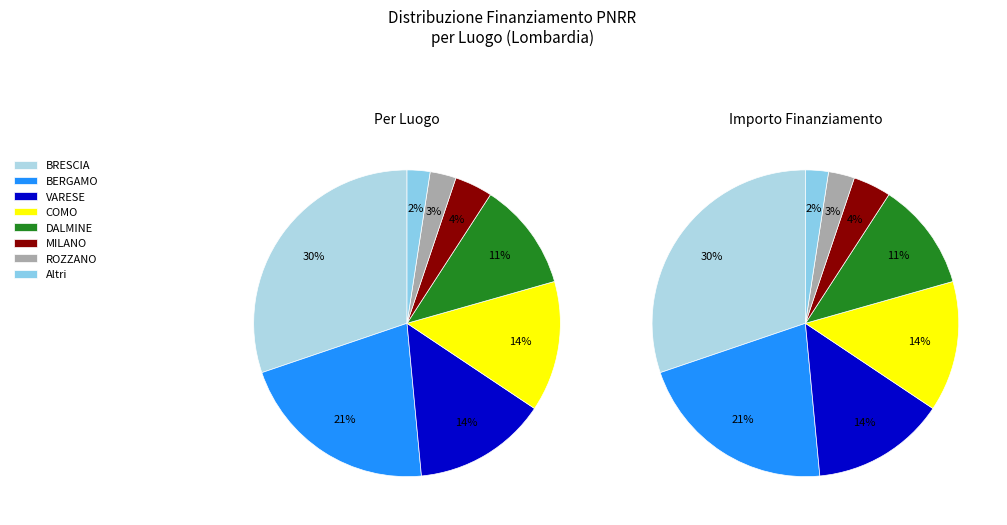

The DALMINE slice represents 1% of the pie. True or false?

False